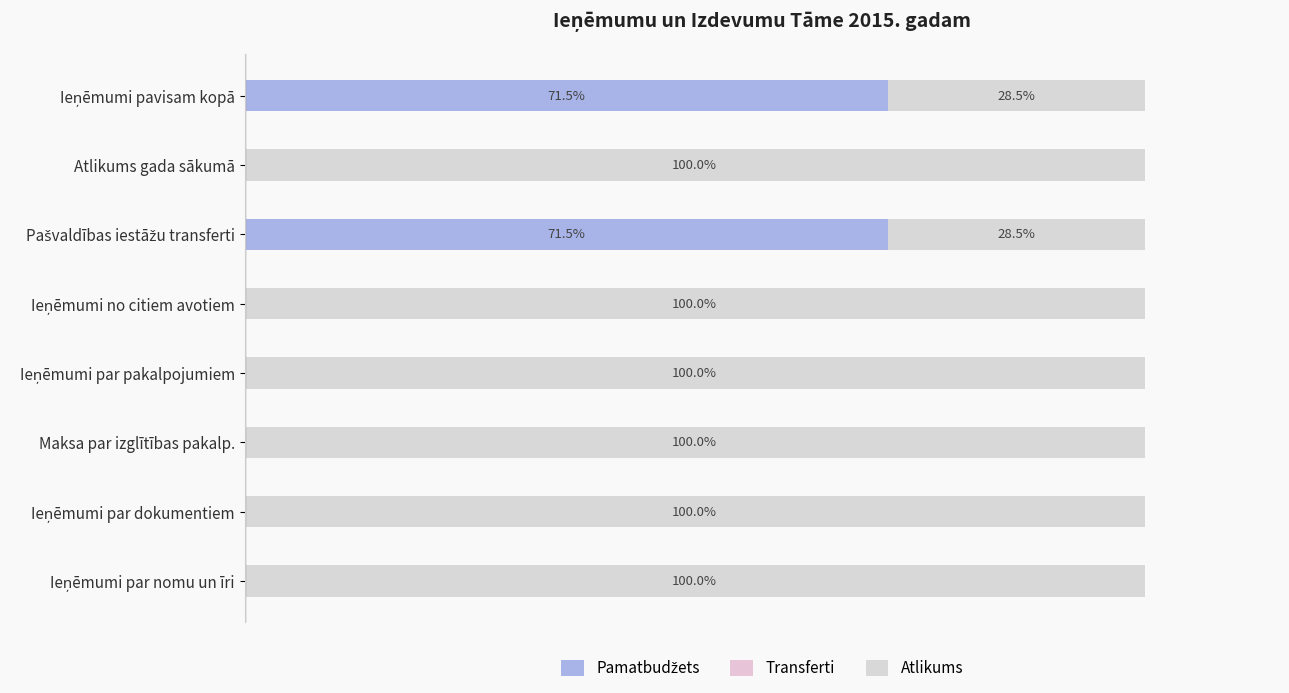

How many data points does each series have?

8